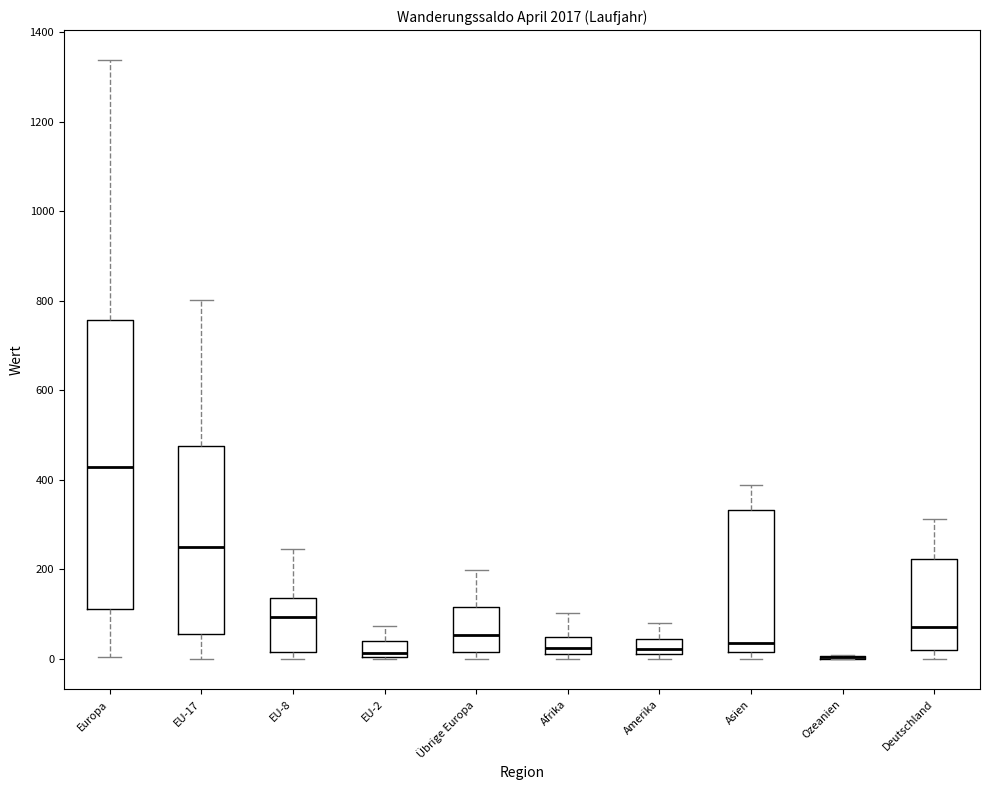

Where is the upper edge of the box for Europa on the y-axis? The values are not printed on the chart, so give them approximately, as read against the axis.

760